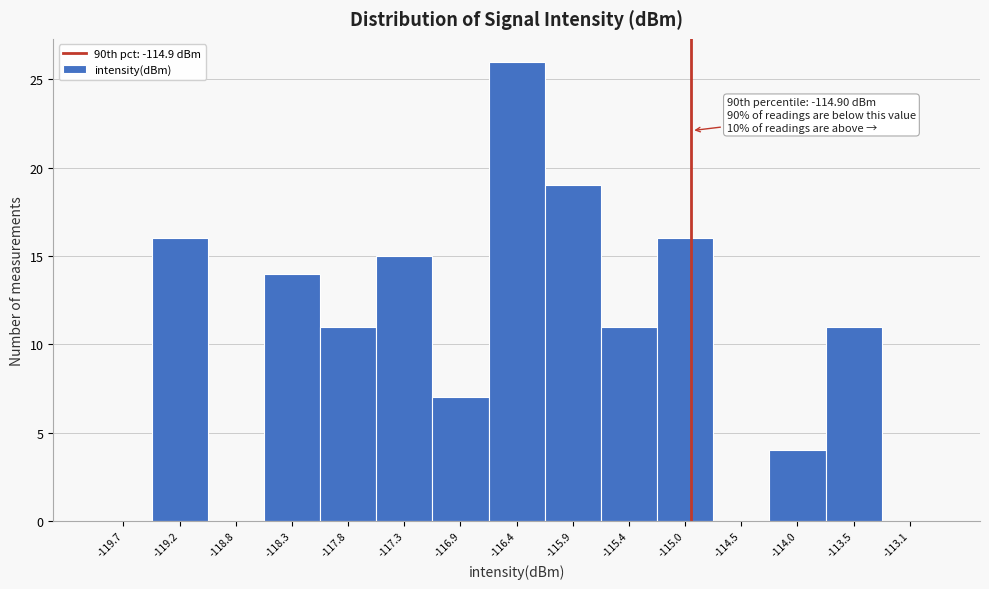

Which range on the x-axis has the tallest bar?

-116.60 to -116.15